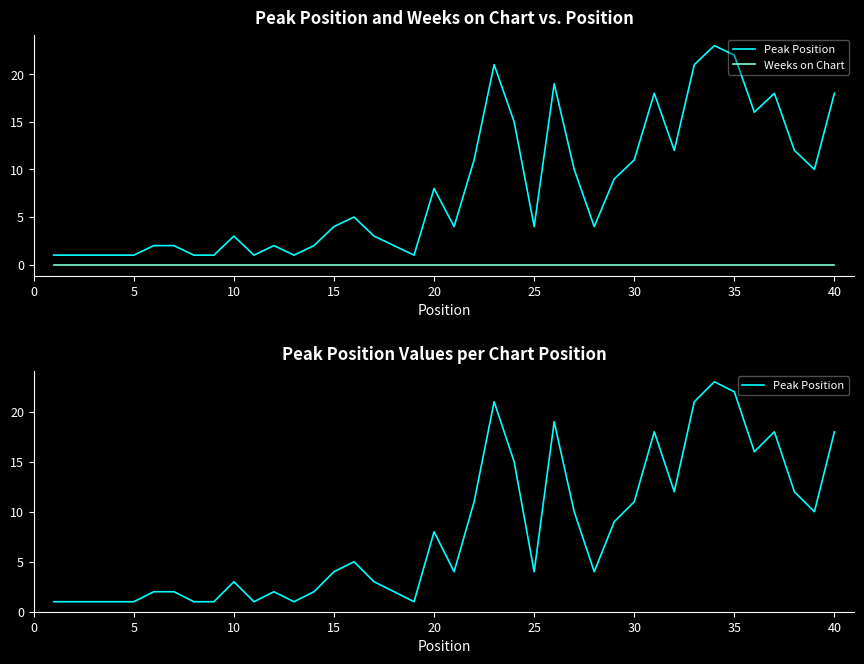

Is the value of Peak Position at 22 greater than the value of Weeks on Chart at 24?

Yes